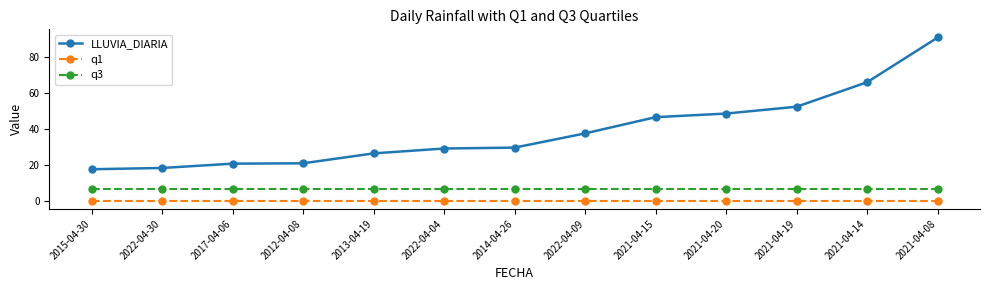

True or false: q1 and LLUVIA_DIARIA intersect in this chart.

False